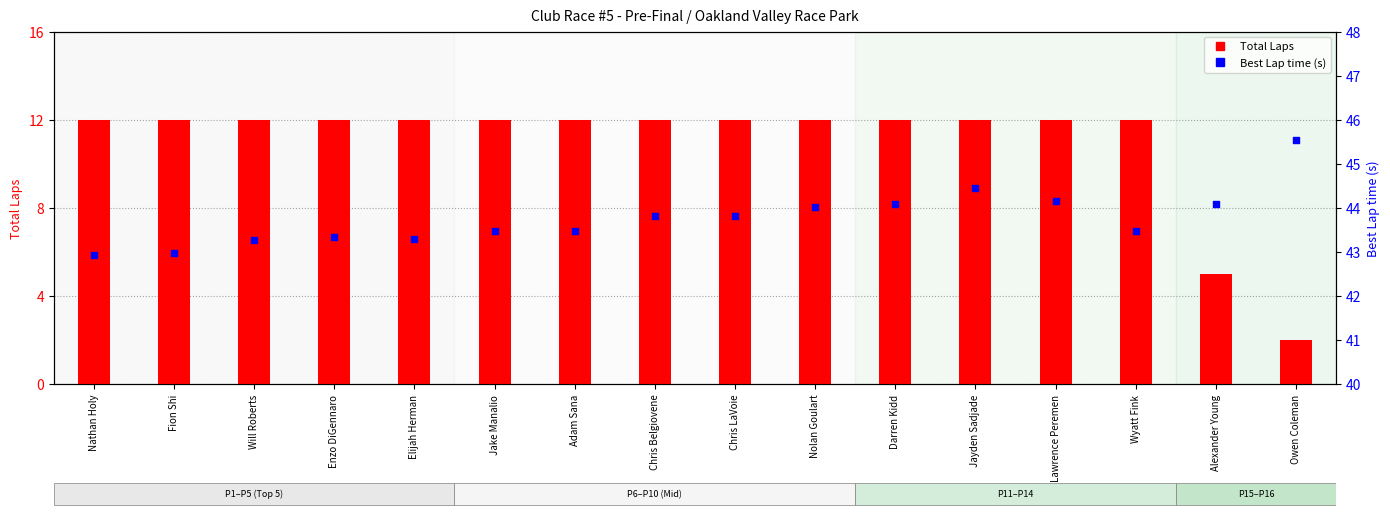

What are all the series names shown in the legend?

Total Laps, Best Lap time (s)